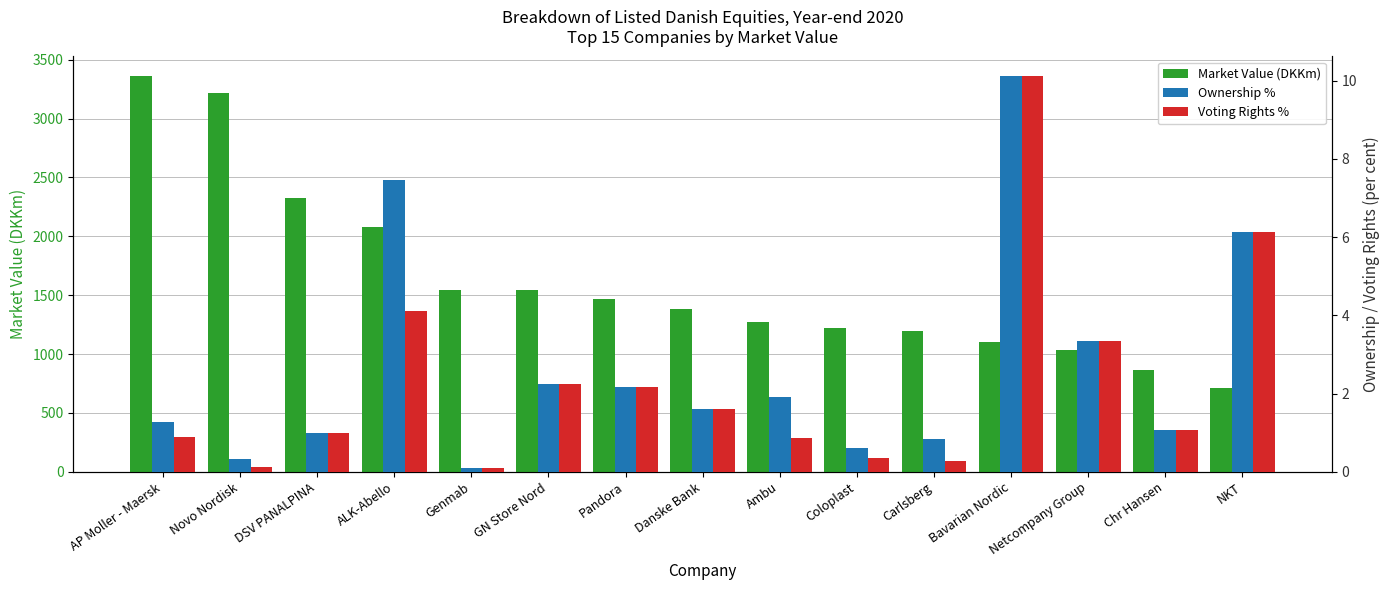

Reading left to right, list all the values displayed in this chart.

Market Value (DKKm): 3358.9	3219.6	2327.6	2077.0	1544.8	1542.5	1466.3	1378.2	1268.3	1218.1	1197.2	1104.1	1033.7	865.4	715.3
Ownership %: 1.3	0.3	1.0	7.5	0.1	2.2	2.2	1.6	1.9	0.6	0.8	10.1	3.3	1.1	6.1
Voting Rights %: 0.9	0.1	1.0	4.1	0.1	2.2	2.2	1.6	0.9	0.3	0.3	10.1	3.3	1.1	6.1